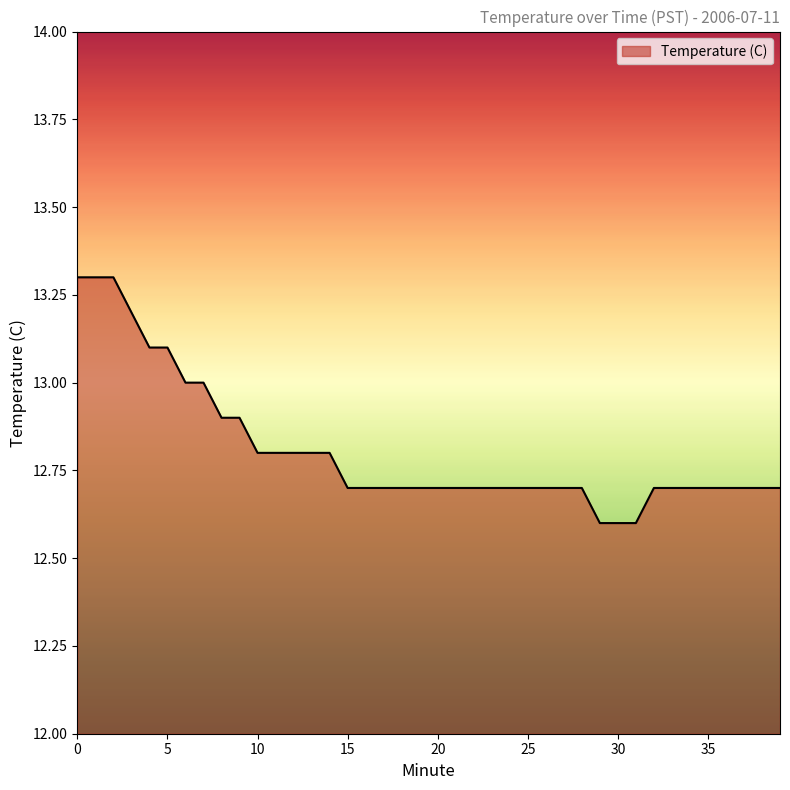

What is the difference between the maximum and minimum values?

0.7